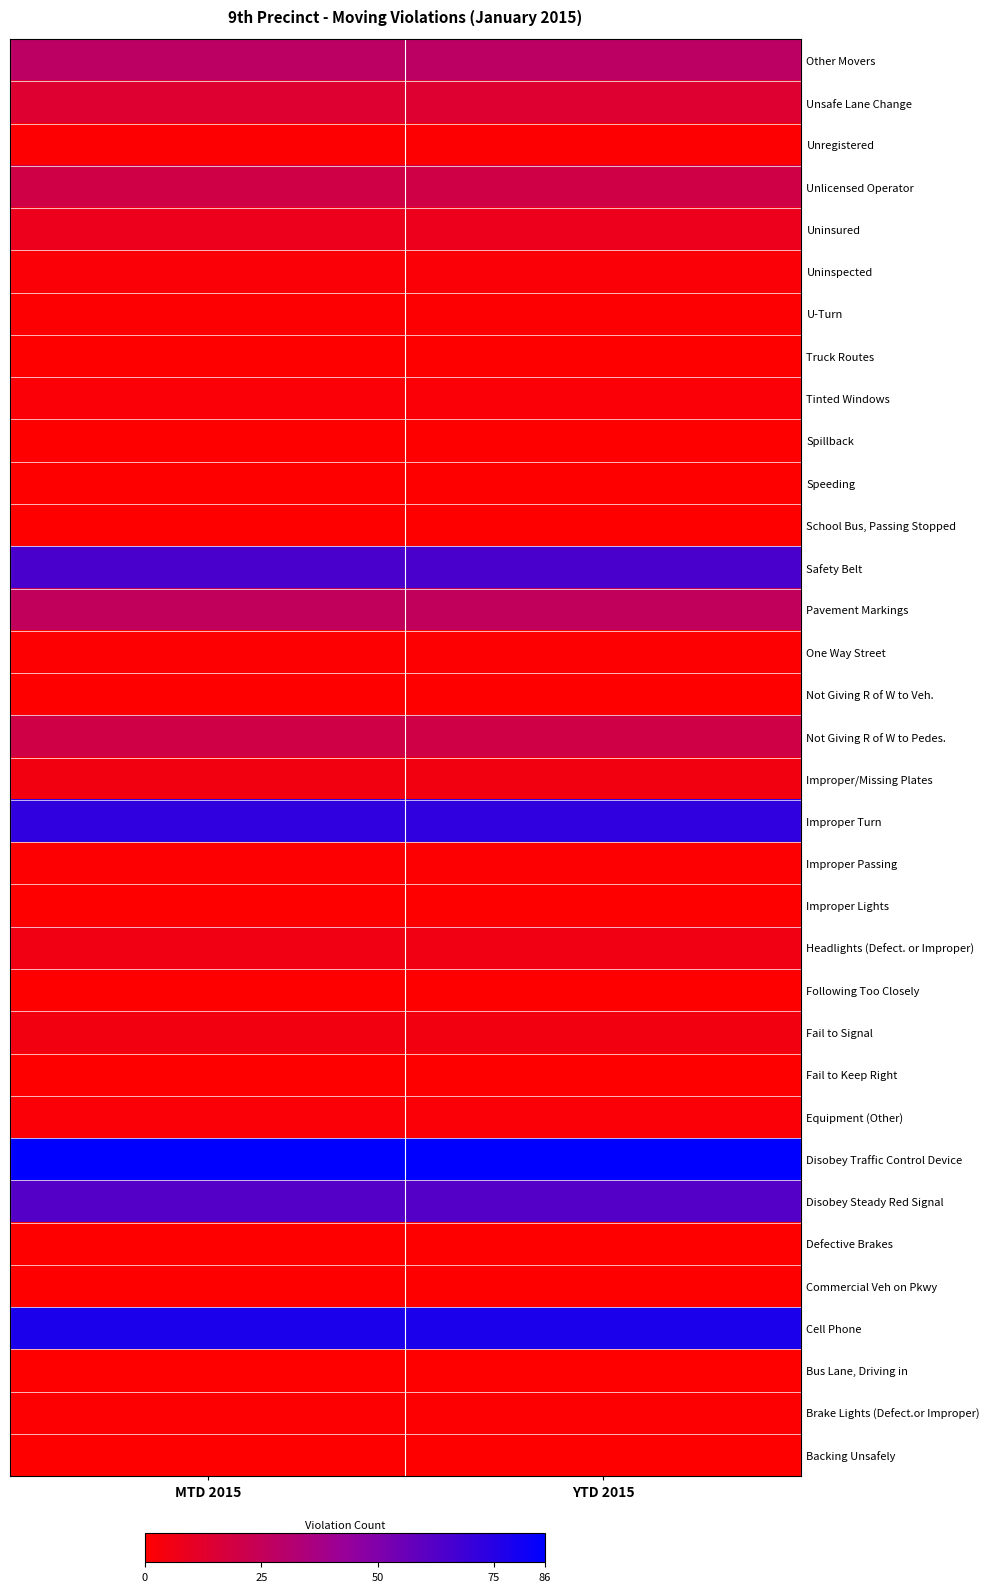

The value of Bus Lane, Driving in at YTD 2015 is 0. True or false?

True